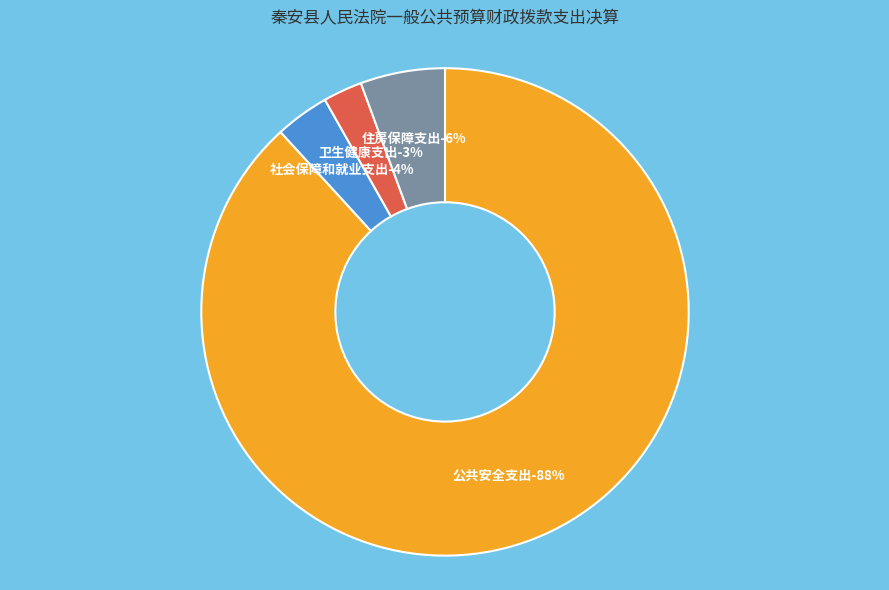

Is the sum of 社会保障和就业支出 and 住房保障支出 greater than half?

No